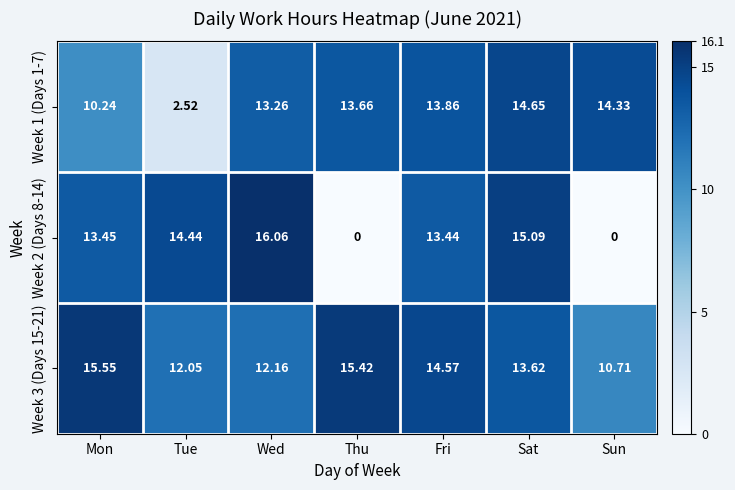

Between Mon and Fri, which series saw the biggest shift?

Week 1 (Days 1-7)